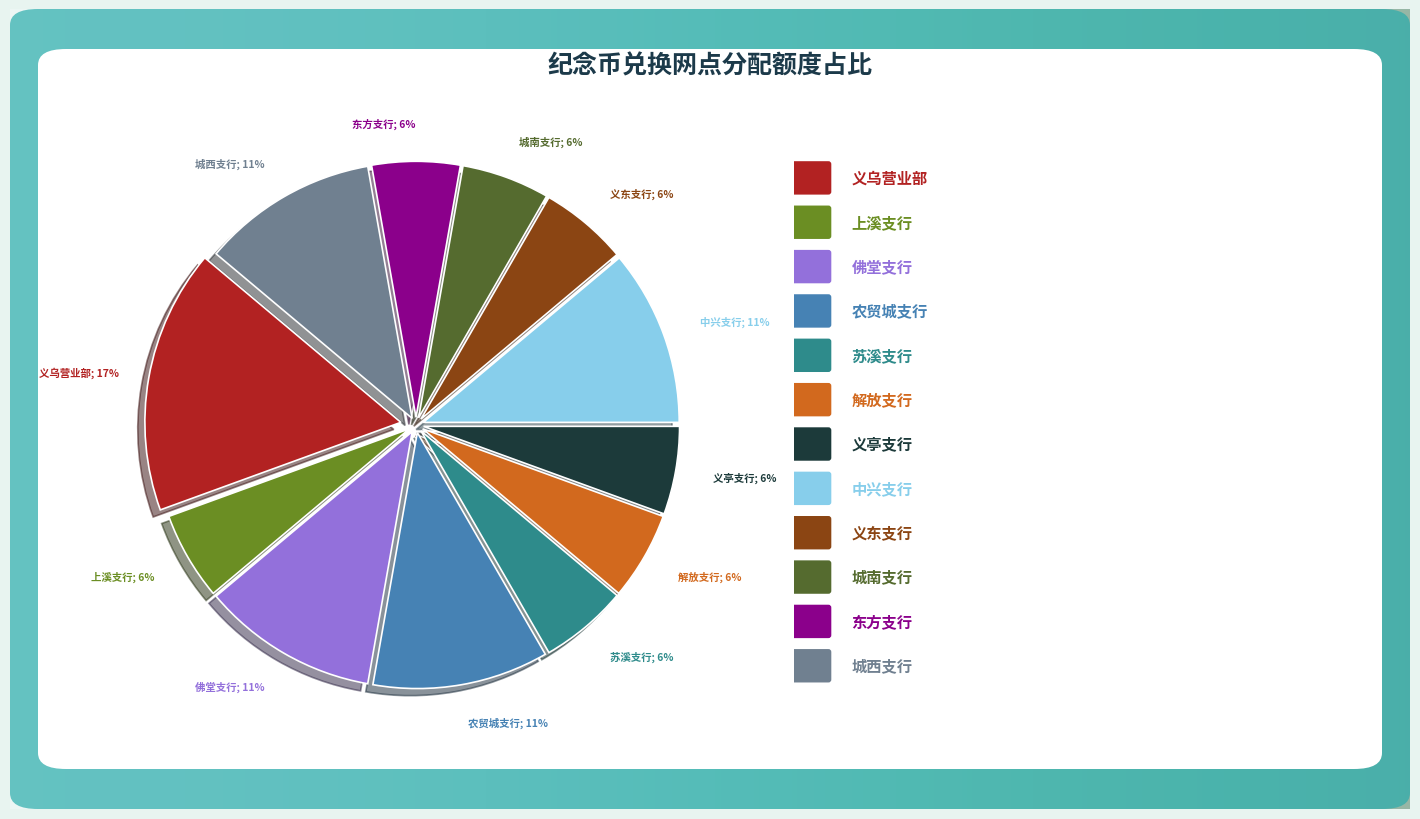

Is there any slice that represents more than half of the pie?

No